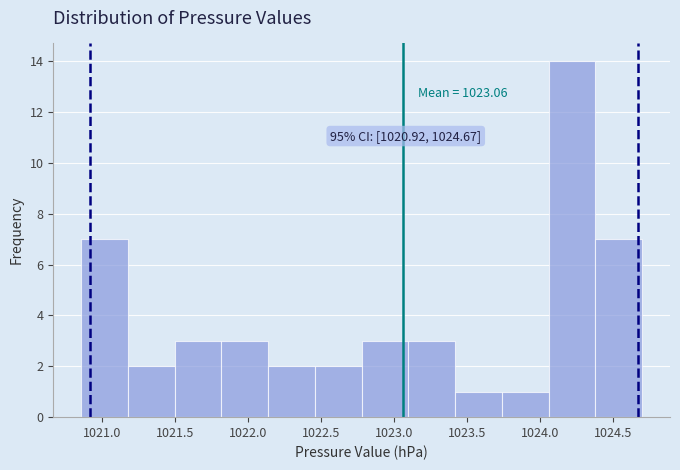

Which range on the x-axis has the tallest bar?

1024.06 to 1024.38